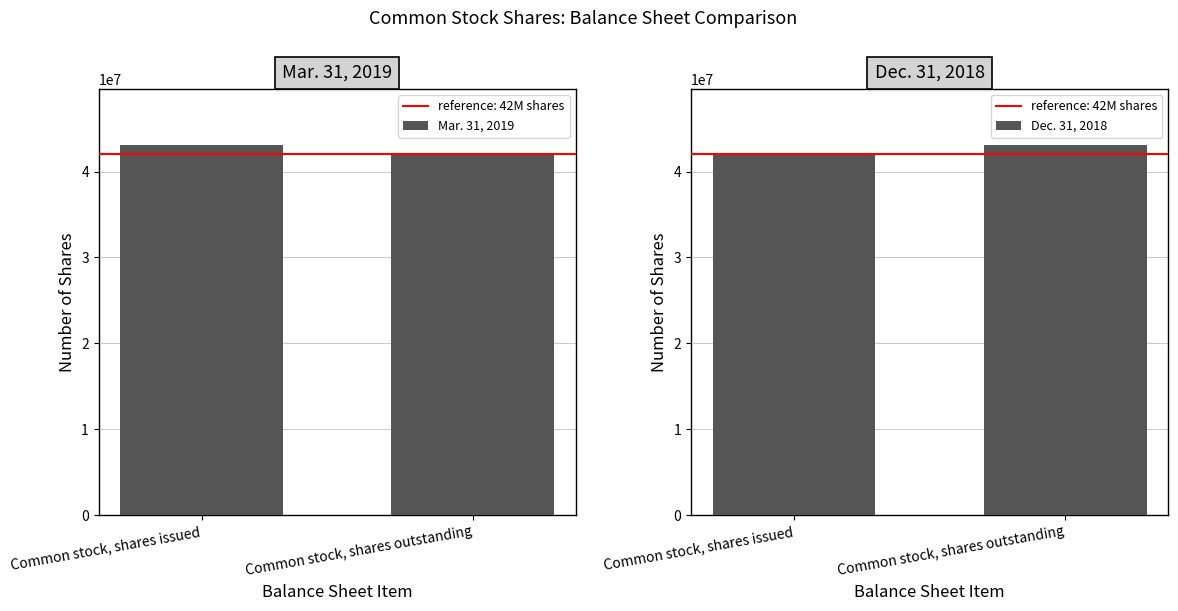

At how many categories does at least one series exceed 42281849?

2